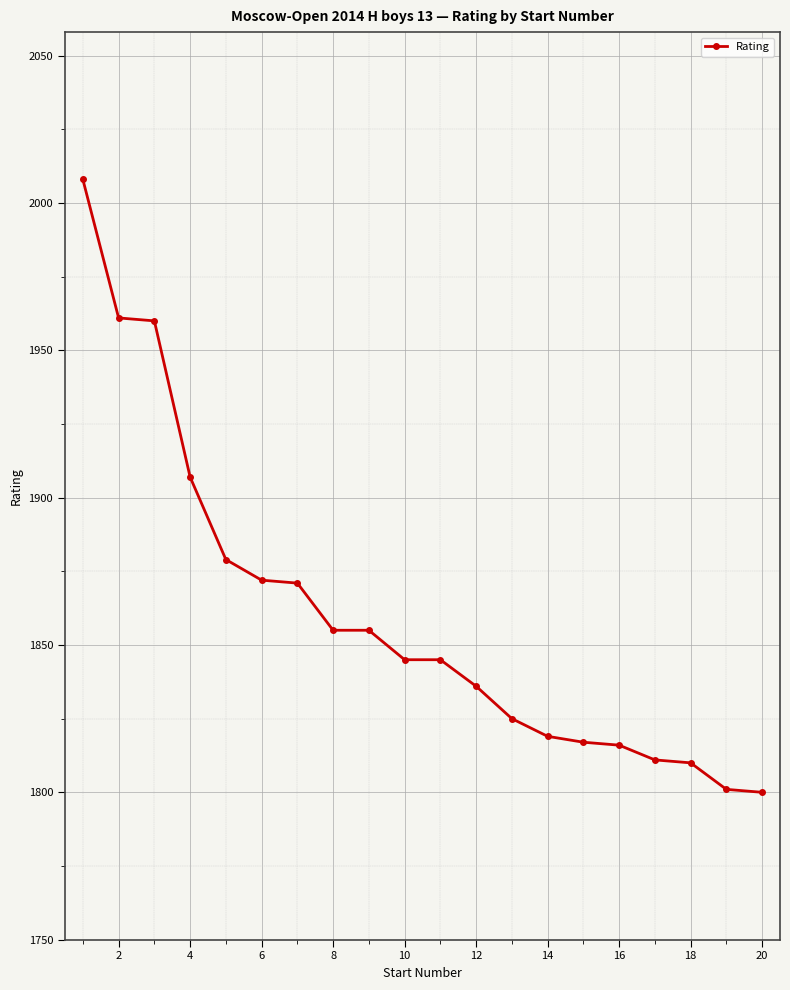

What is the sum of all values?

37193